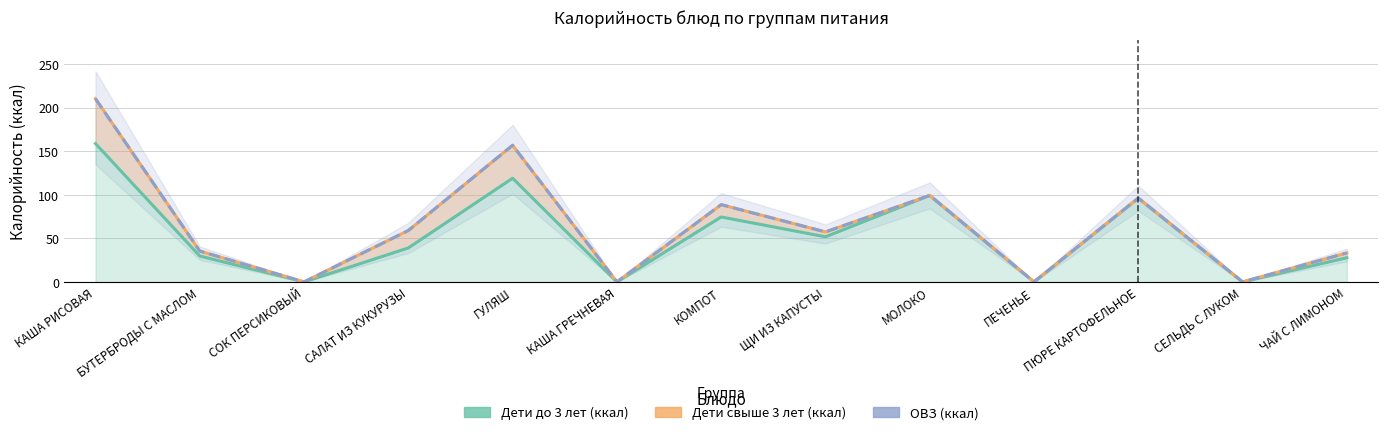

What is the highest value of the Дети до 3 лет (ккал) series?

158.8